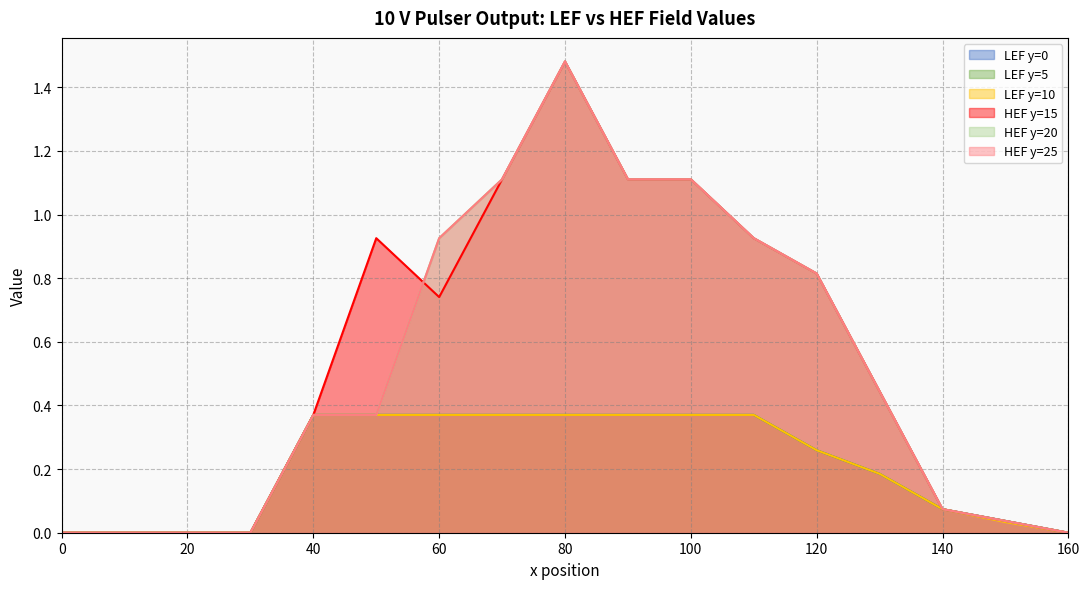

What value does the HEF y=20 series have at 140?

0.1